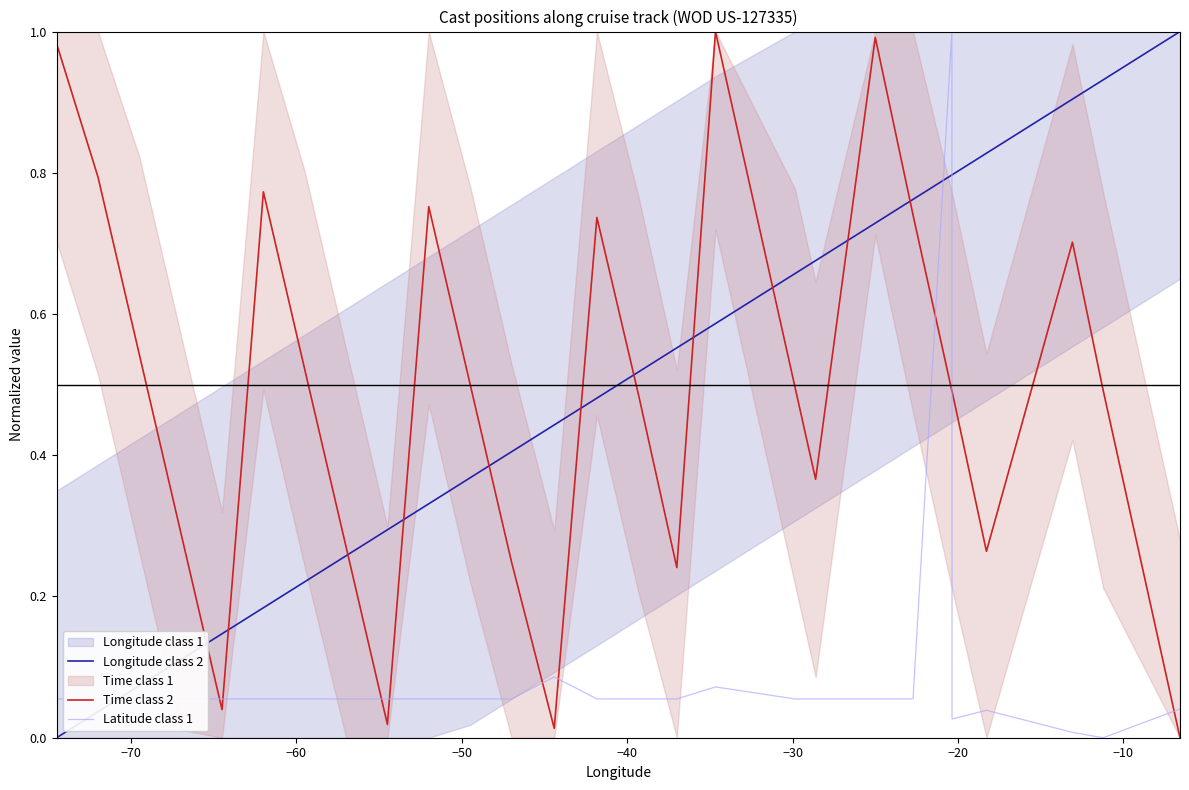

Which series ends up on top after the final intersection of Latitude class 1 and Longitude class 2?

Longitude class 2